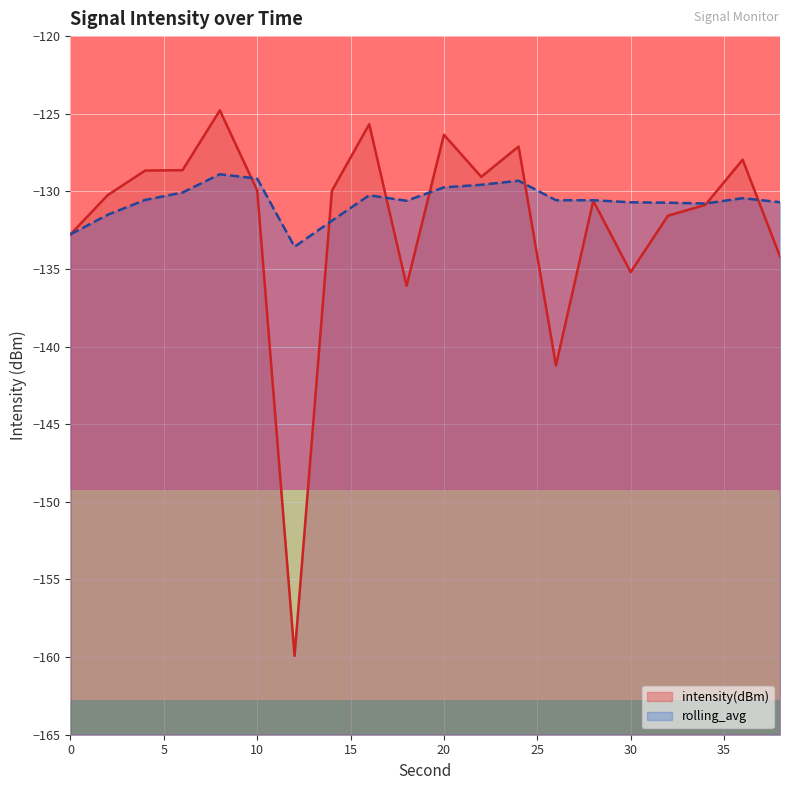

Count the number of data series in this chart.

2